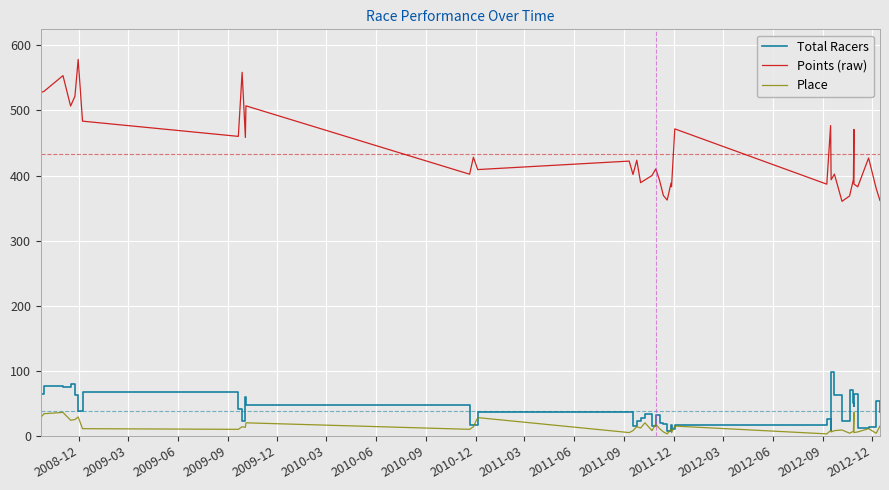

Reading left to right, extract all data points from this chart.

Total Racers: 65.0	77.0	75.0	79.0	62.0	38.0	67.0	41.0	23.0	59.0	47.0	16.0	16.0	37.0	36.0	15.0	23.0	27.0	34.0	15.0	32.0	19.0	18.0	8.0	16.0	11.0	16.0	26.0	9.0	98.0	63.0	23.0	70.0	50.0	46.0	65.0	12.0	13.0	54.0	37.0
Points (raw): 527.3	529.3	553.5	506.8	521.7	578.4	483.5	460.2	558.6	458.4	507.1	402.0	428.1	409.2	422.2	401.6	423.6	389.0	393.2	400.0	410.2	392.3	369.3	362.3	388.3	382.8	471.7	386.7	476.8	393.5	402.2	360.4	368.6	393.9	470.9	387.0	382.7	427.0	380.0	361.6
Place: 28.0	34.0	36.0	24.0	25.0	29.0	11.0	10.0	14.0	13.0	20.0	10.0	14.0	28.0	5.0	8.0	14.0	12.0	20.0	8.0	18.0	11.0	6.0	3.0	10.0	5.0	15.0	3.0	8.0	6.0	8.0	9.0	4.0	7.0	36.0	5.0	6.0	11.0	4.0	15.0